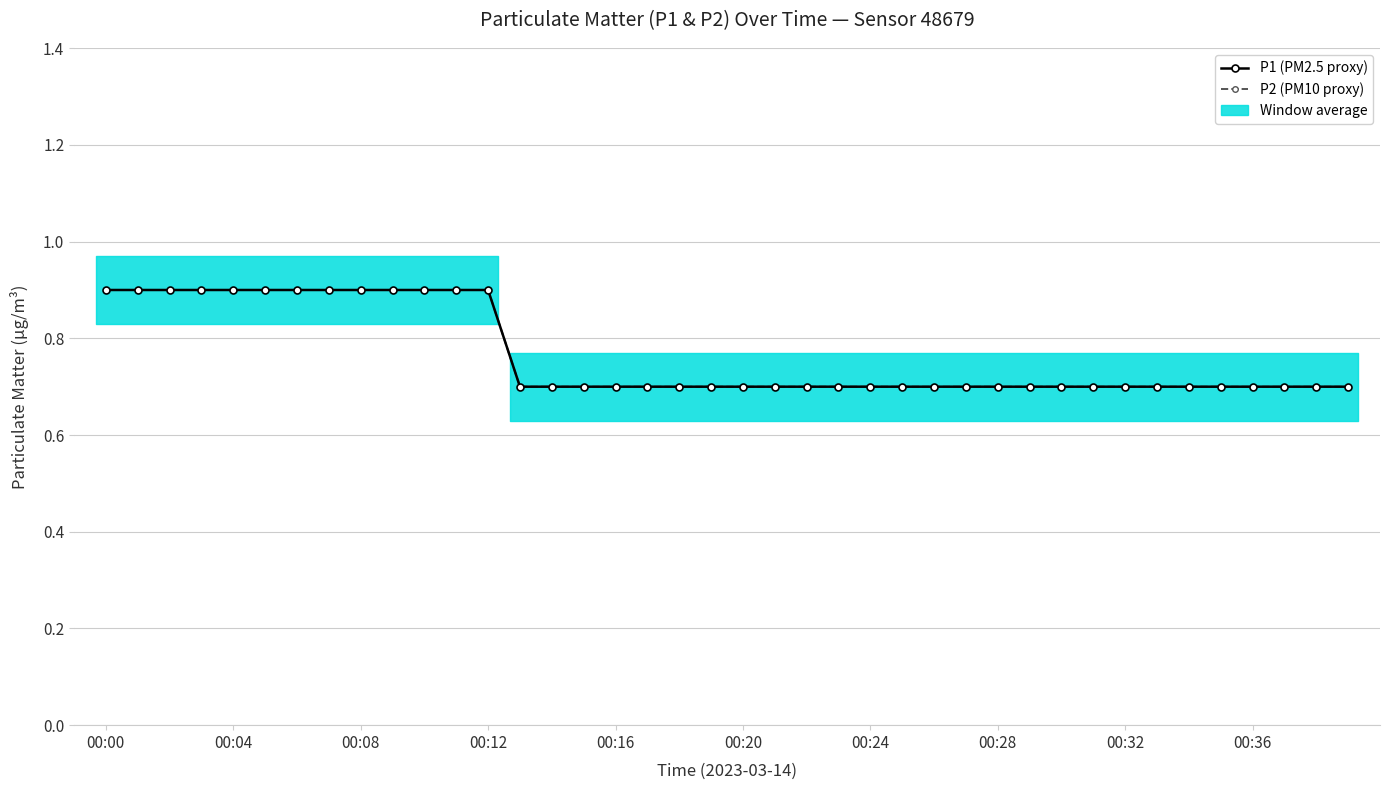

The value of P2 (PM10 proxy) at 00:32 is 0.7. True or false?

True